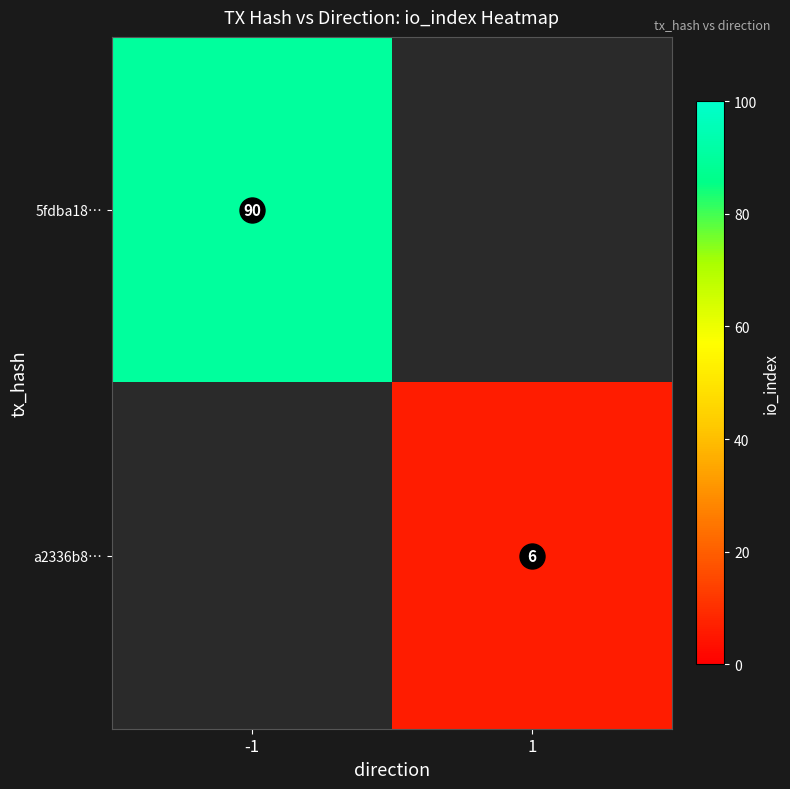

Is the value of 5fdba18… at -1 greater than the value of a2336b8… at 1?

Yes